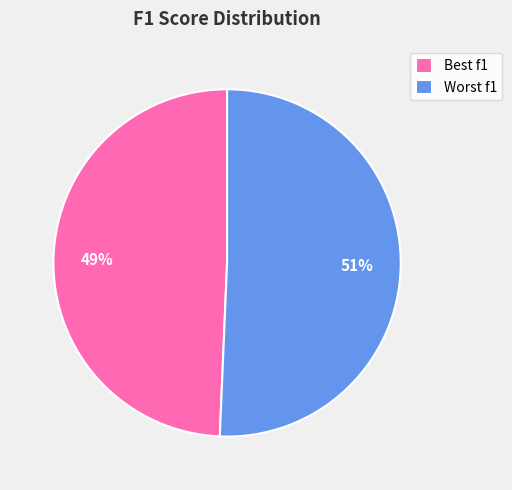

To the nearest percent, what is the combined percentage of Best f1 and Worst f1?

100%